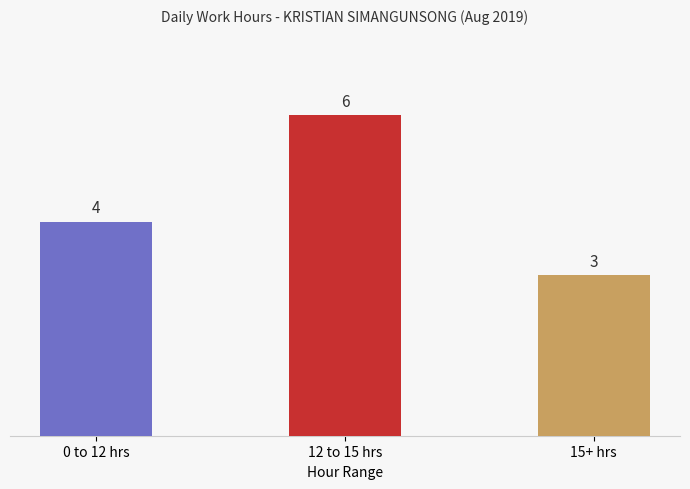

What is the change in value from 0 to 12 hrs to 12 to 15 hrs?

+2